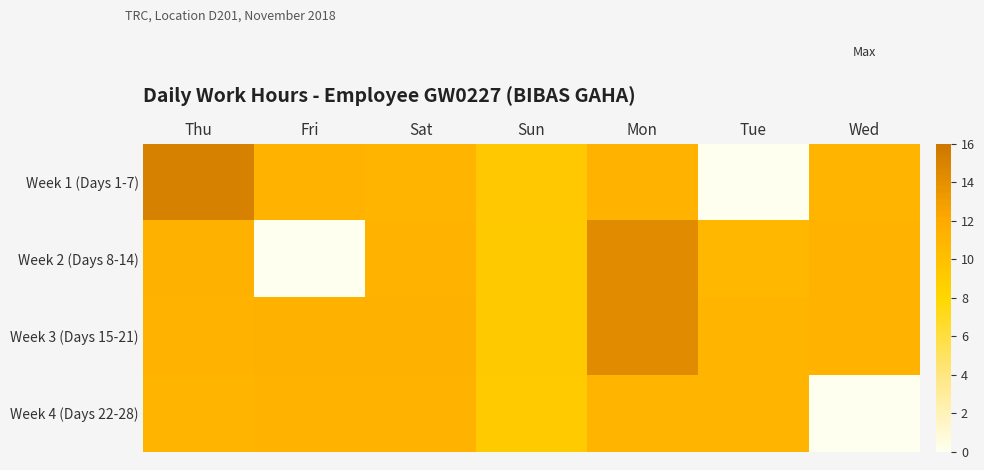

Which has a higher value, Sun or Fri?

Fri